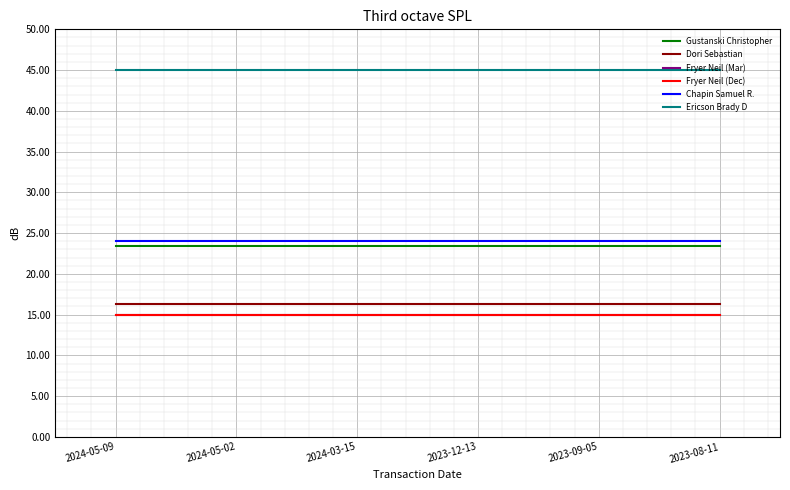

What are all the series names shown in the legend?

Gustanski Christopher, Dori Sebastian, Fryer Neil (Mar), Fryer Neil (Dec), Chapin Samuel R., Ericson Brady D